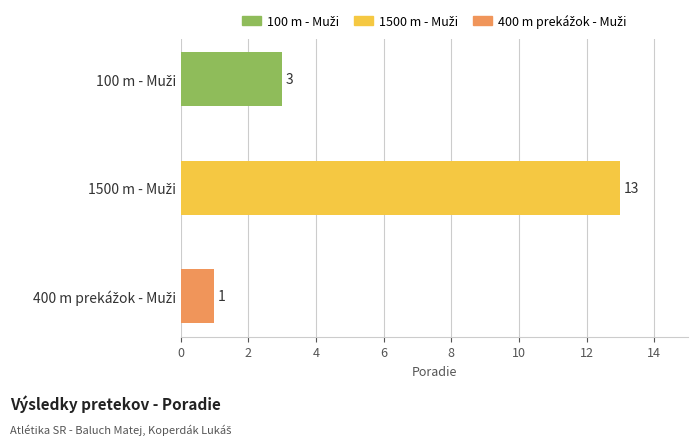

How many values are between 1 and 13?

3